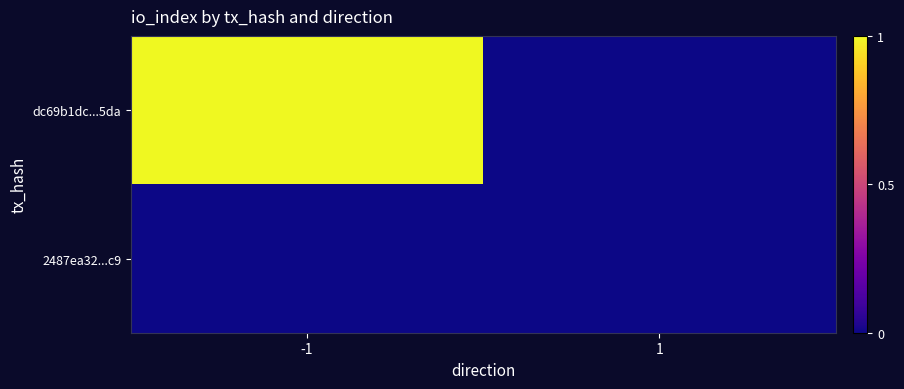

At how many categories does at least one series exceed 0?

1